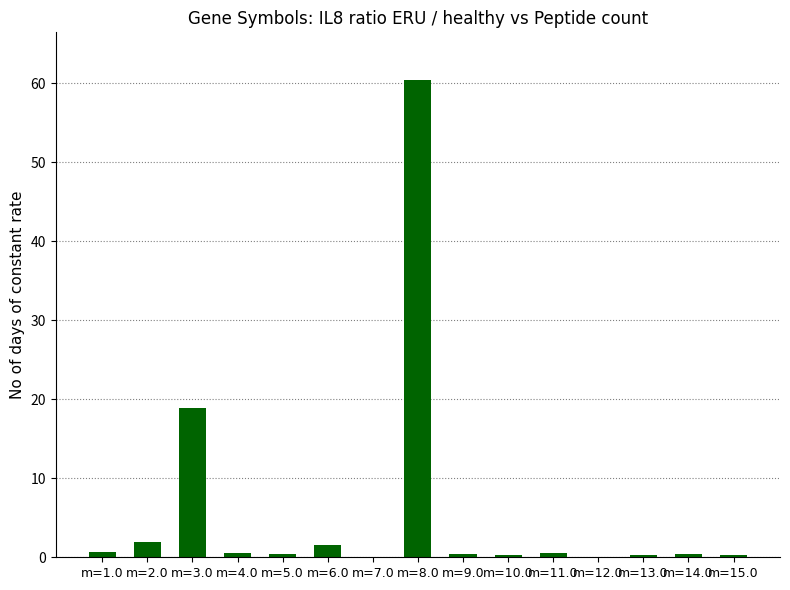

What is the greatest value displayed?

60.4